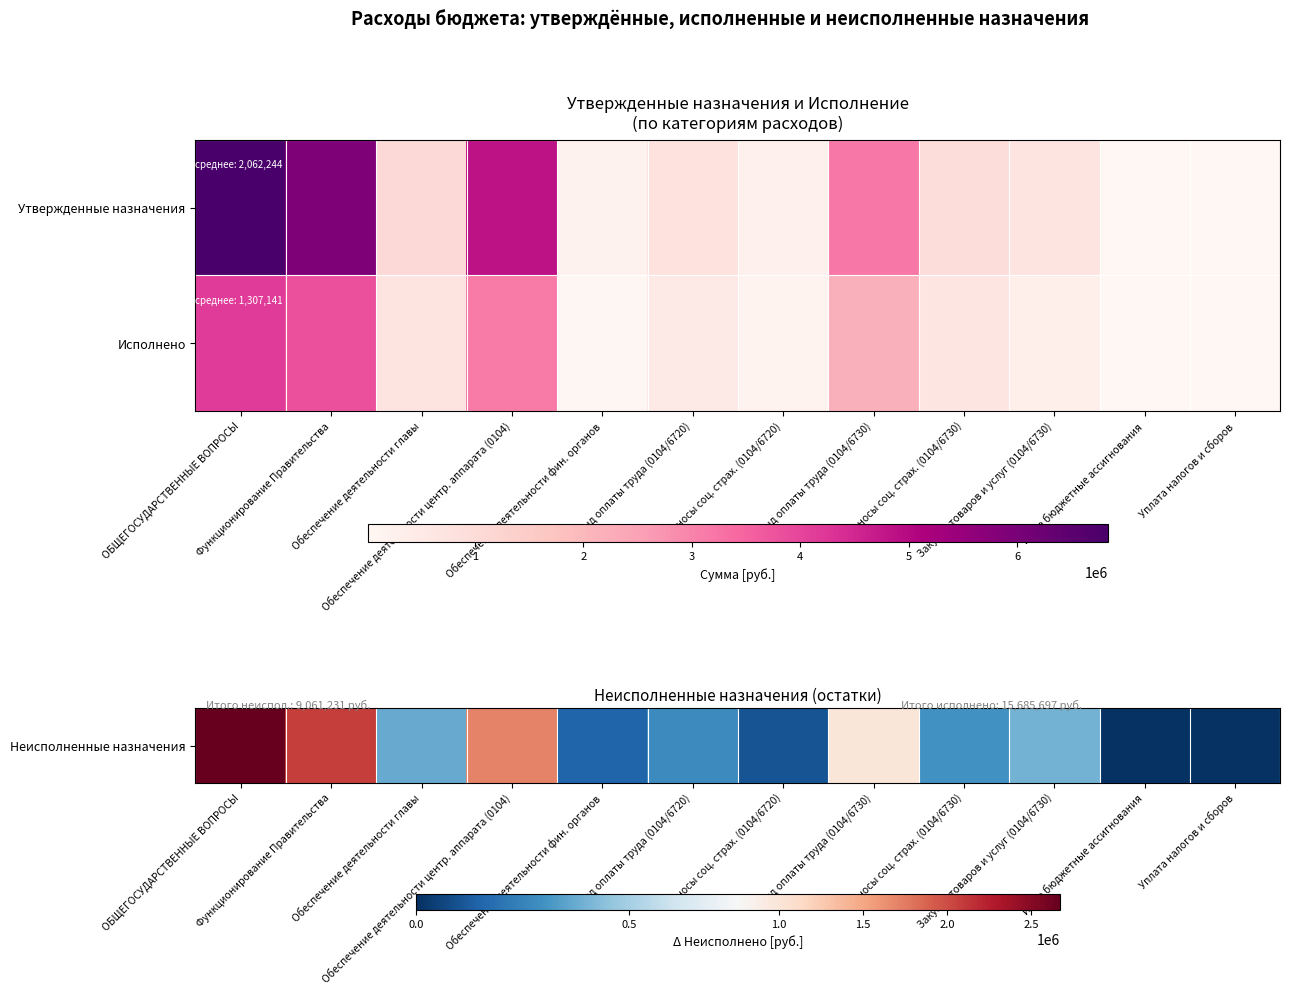

At which category is the sum across all series the highest?

ОБЩЕГОСУДАРСТВЕННЫЕ ВОПРОСЫ